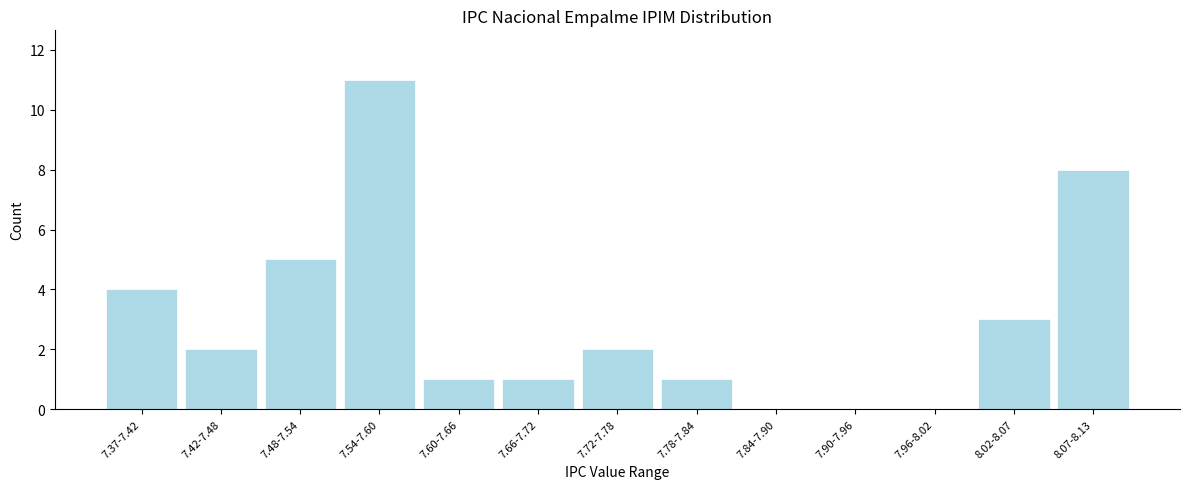

Reading left to right, what are all the values shown in this chart?

7.37-7.42=4	7.42-7.48=2	7.48-7.54=5	7.54-7.60=11	7.60-7.66=1	7.66-7.72=1	7.72-7.78=2	7.78-7.84=1	7.84-7.90=0	7.90-7.96=0	7.96-8.02=0	8.02-8.07=3	8.07-8.13=8